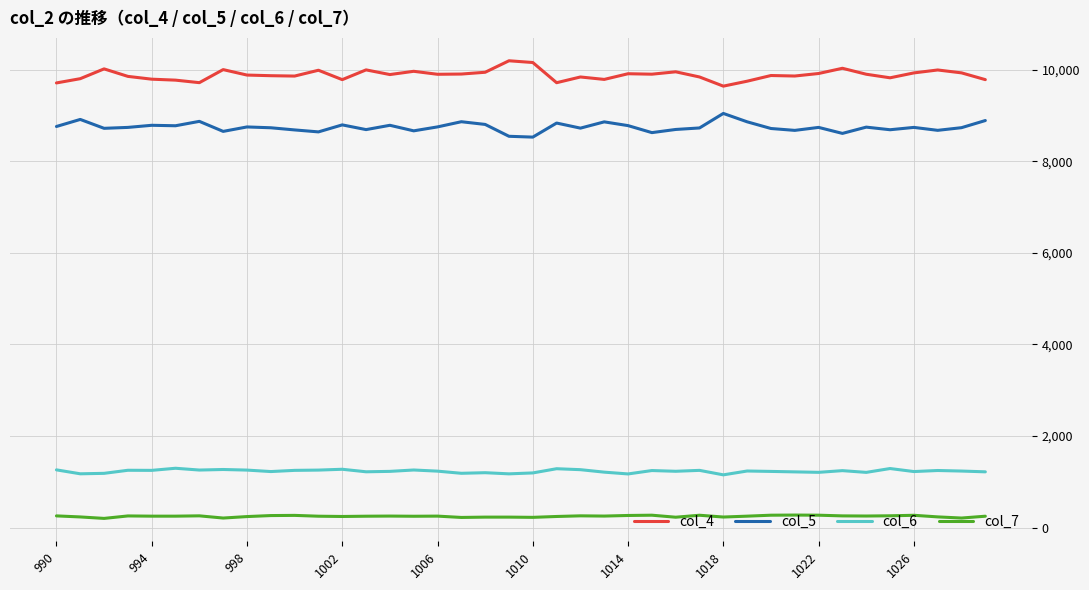

What is the highest value of the col_4 series?

10193